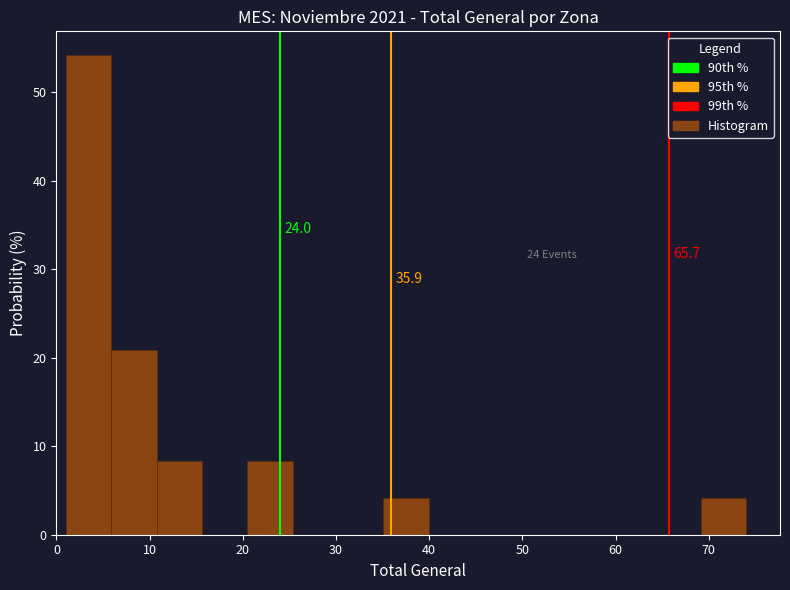

Which range on the x-axis has the tallest bar?

1 to 6